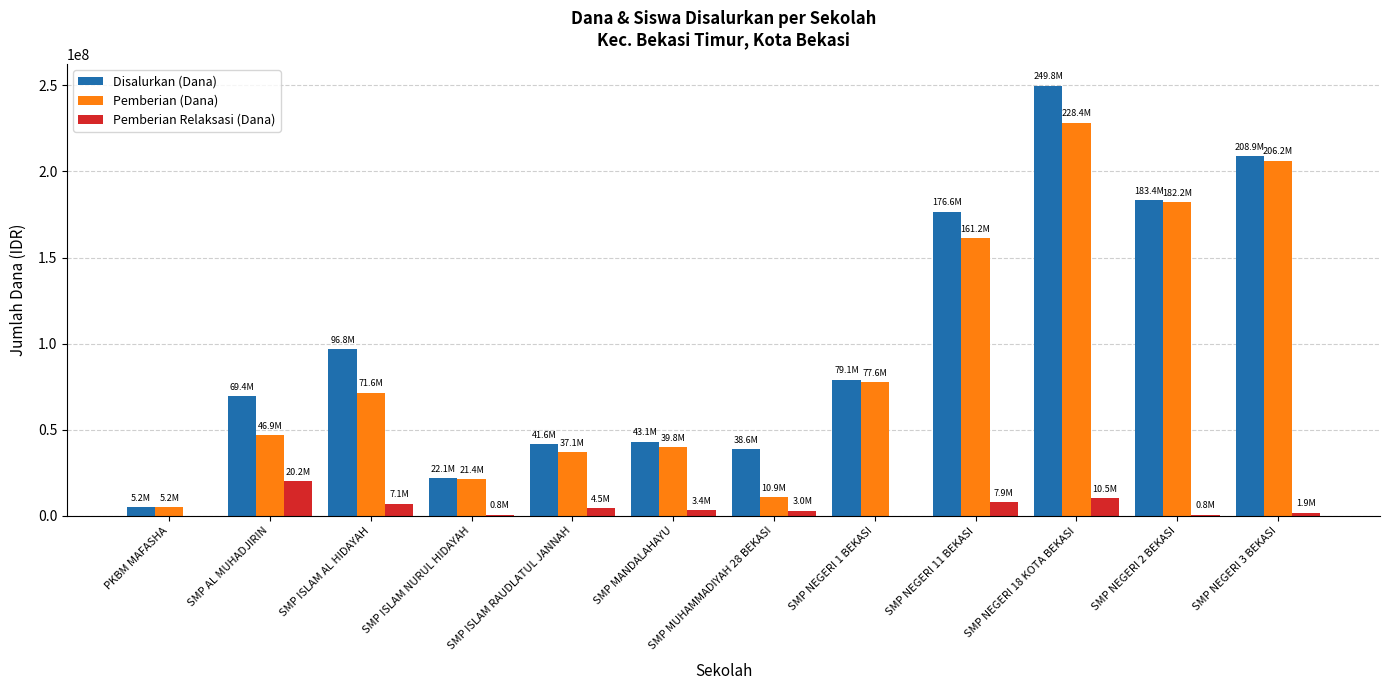

The value of Pemberian Relaksasi (Dana) at SMP NEGERI 18 KOTA BEKASI is 10500000. True or false?

True